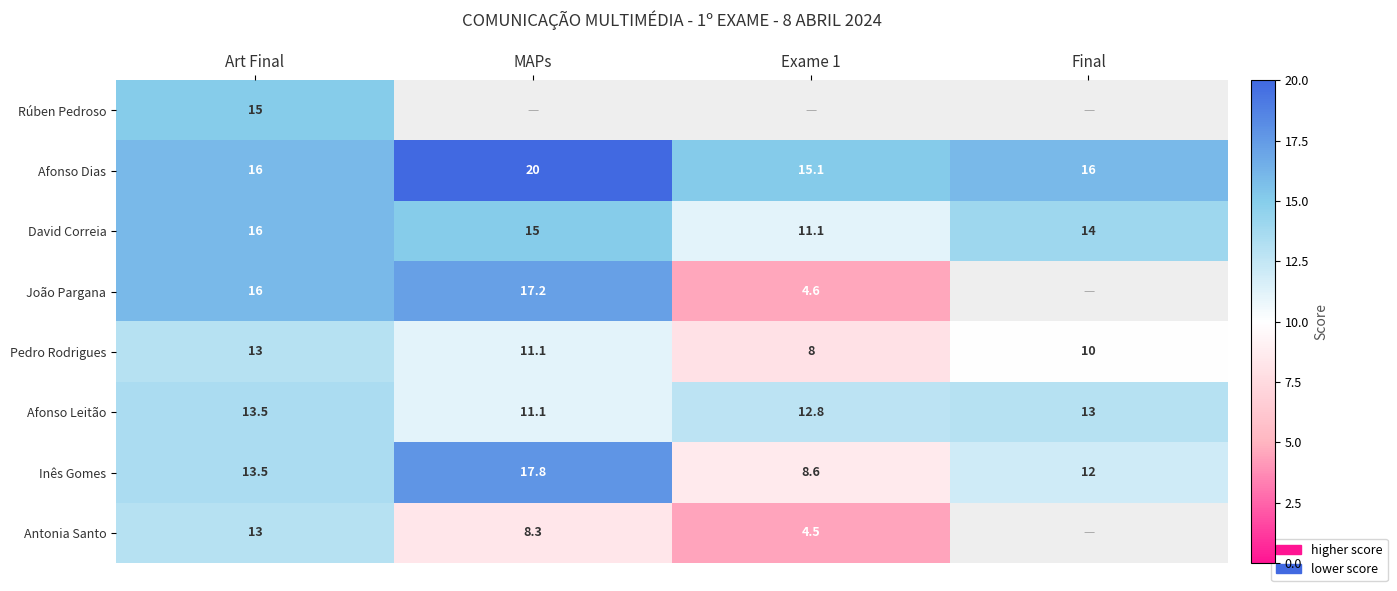

What is the difference between the highest and lowest values at Art Final?

3.0